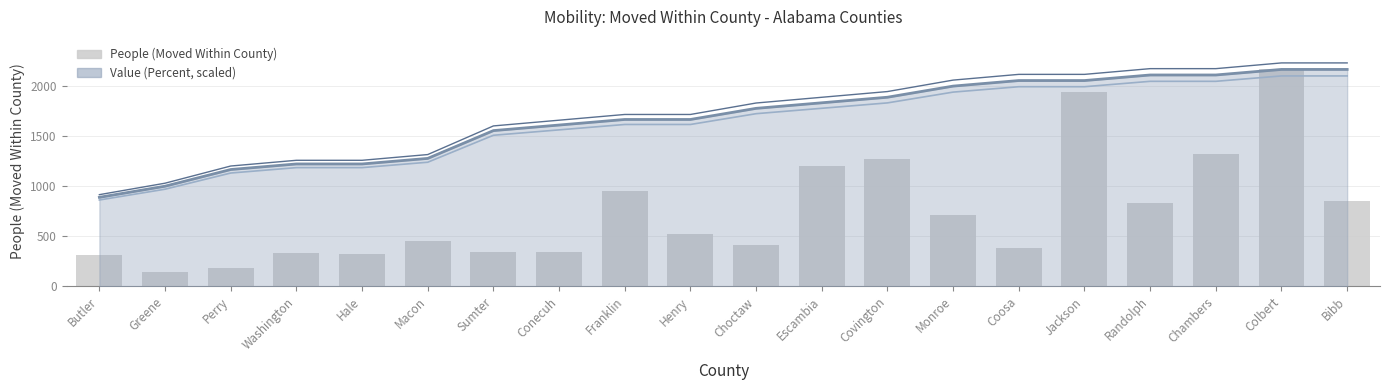

Which category has the lowest value across all series?

Greene